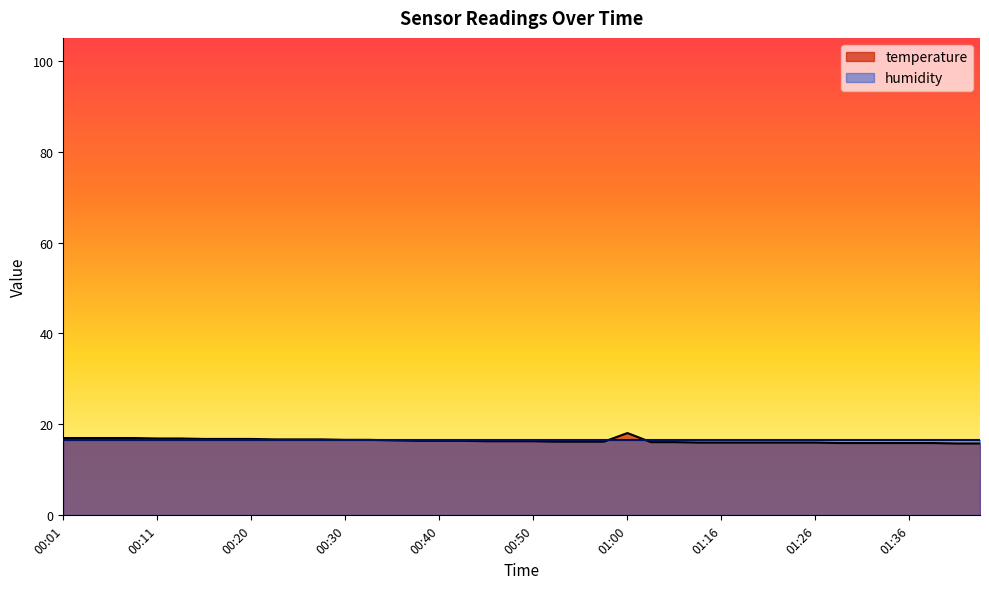

How many values are below 16?

7